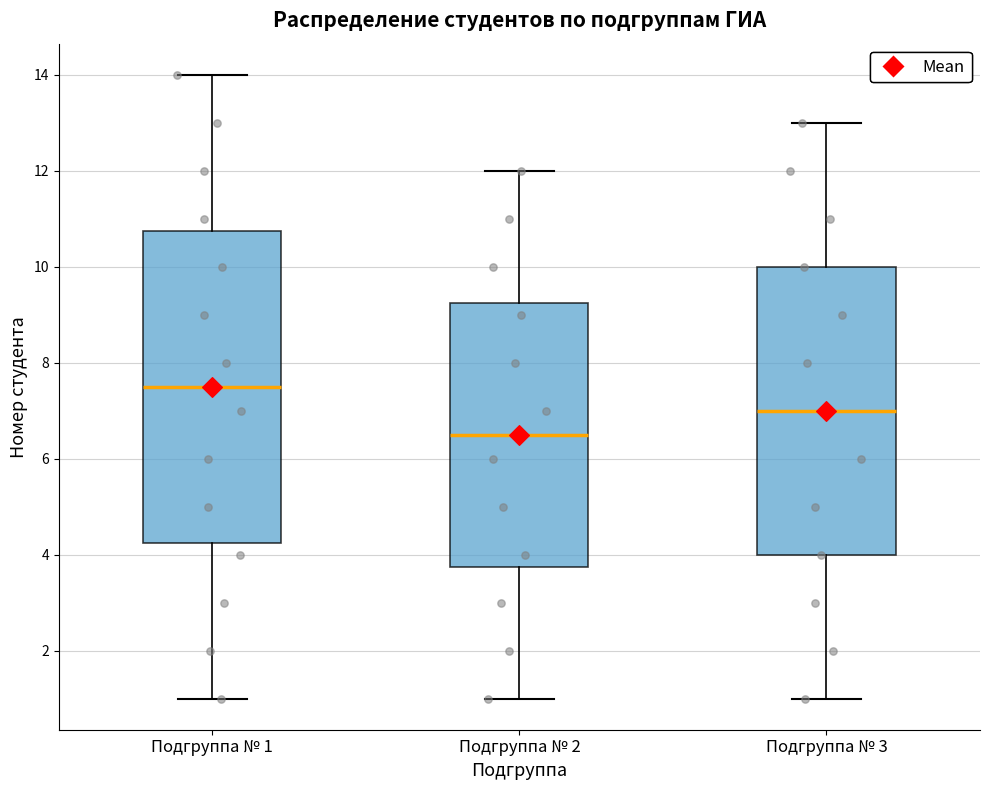

Which box's median line is the highest?

Подгруппа № 1